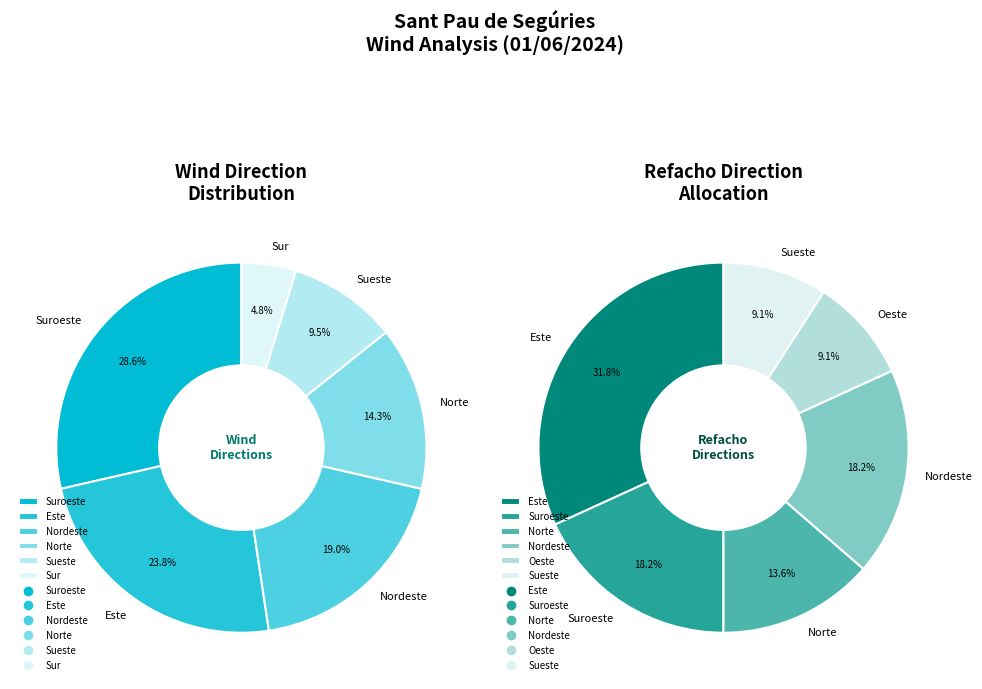

Is the sum of Norte and Nordeste greater than half?

No